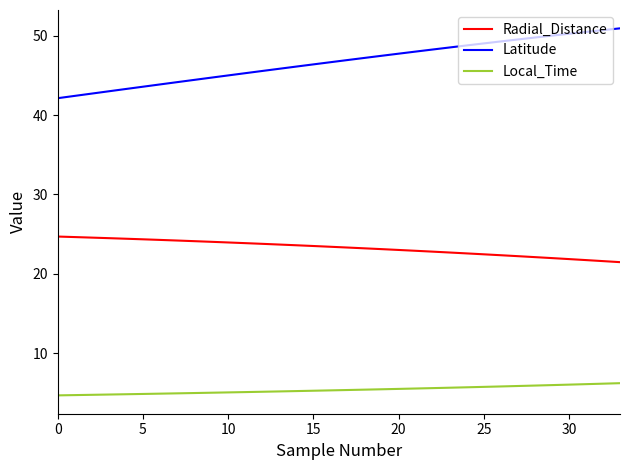

True or false: Local_Time and Latitude cross at least once.

False